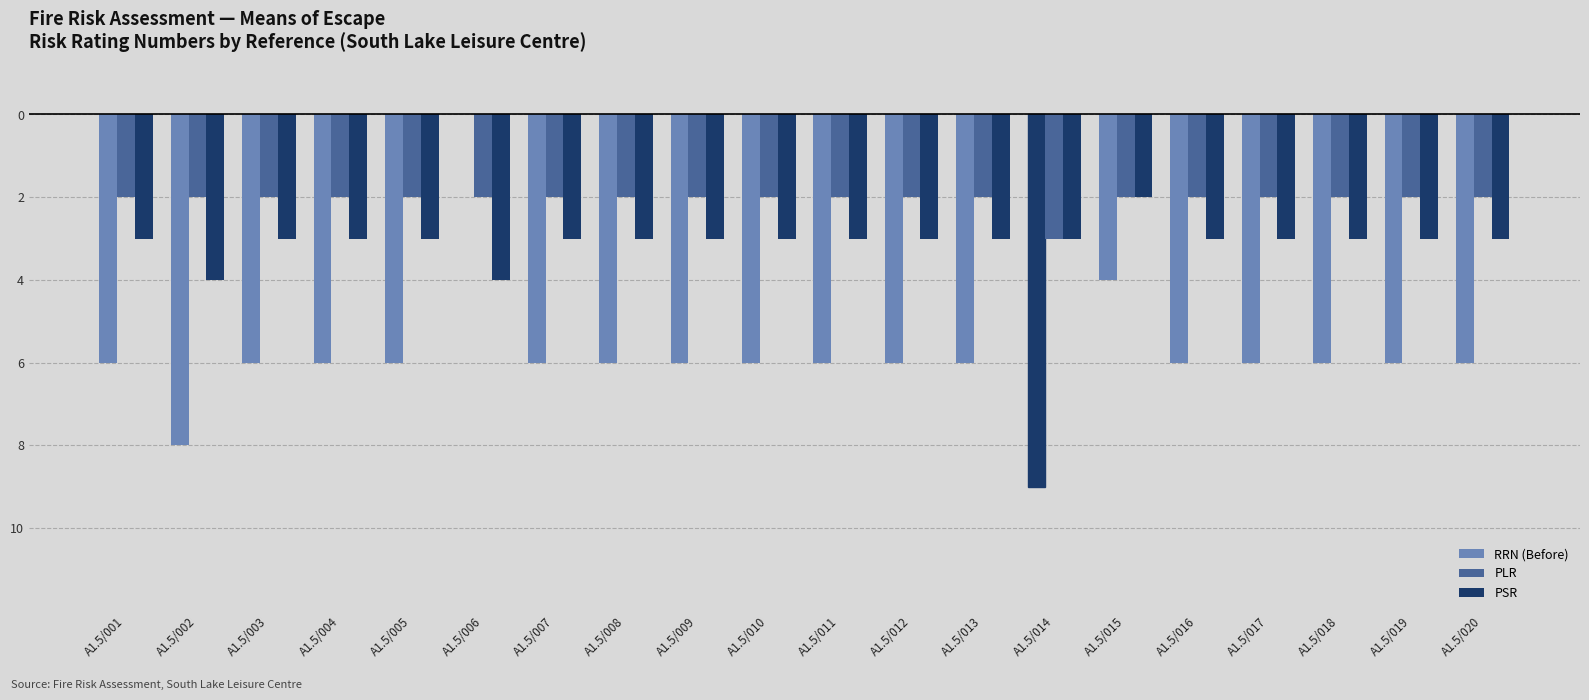

Where does the RRN (Before) series first go above -6?

A1.5/006